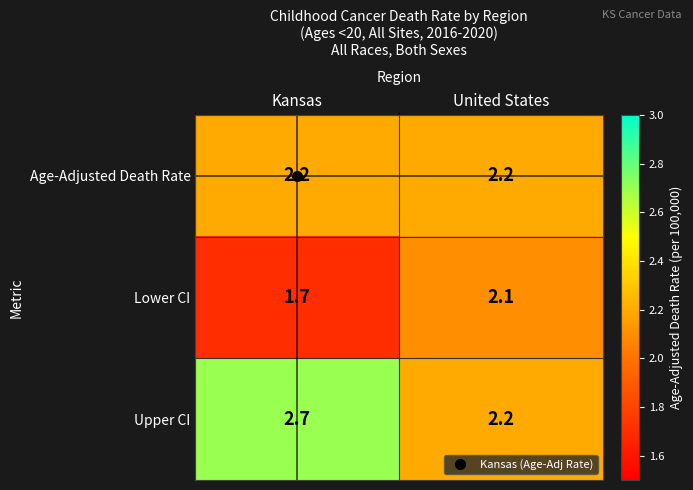

What is the difference between the highest and lowest values at United States?

0.1